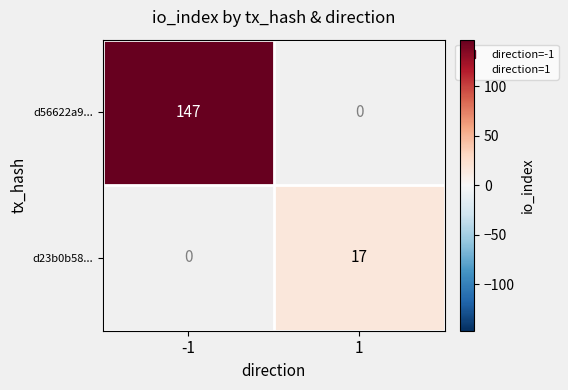

Is the value of d23b0b58... at -1 greater than the value of d56622a9... at 1?

No